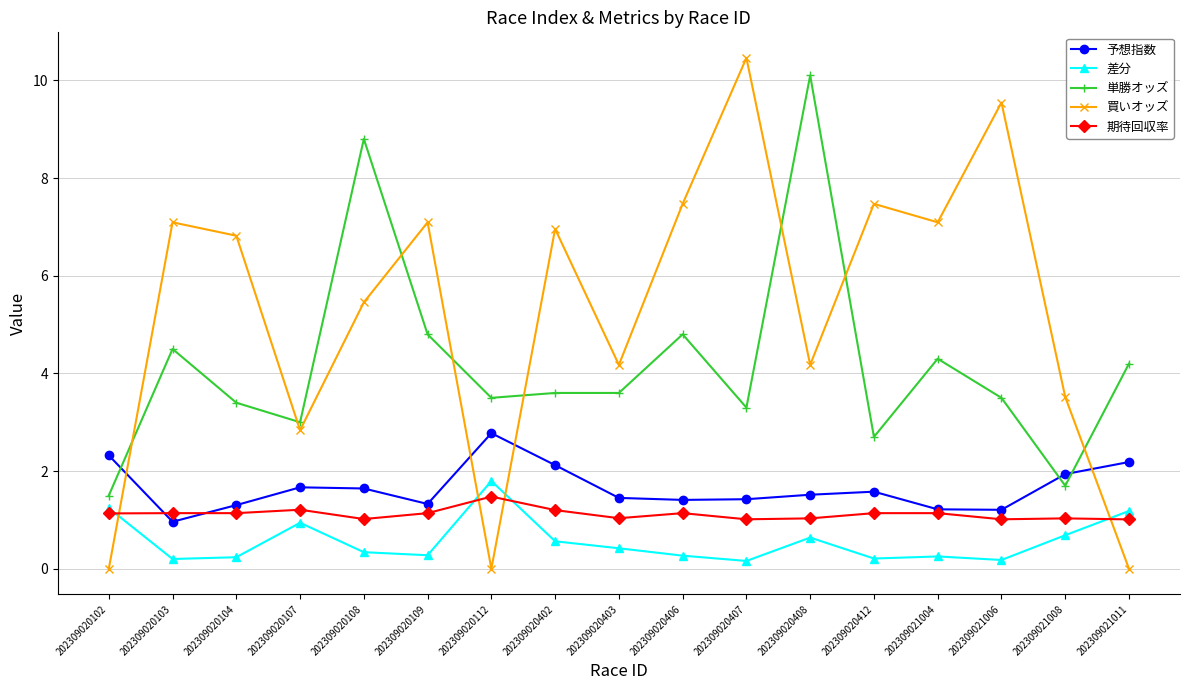

What is the value of the 単勝オッズ point at the 6th from the left?

4.8